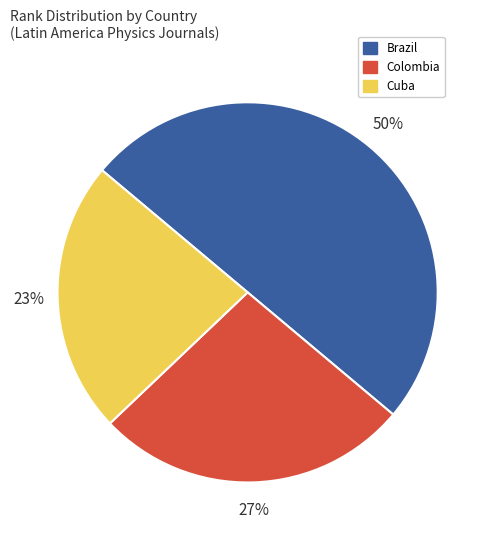

To the nearest percent, what is the difference between the largest and smallest slice percentages?

27%